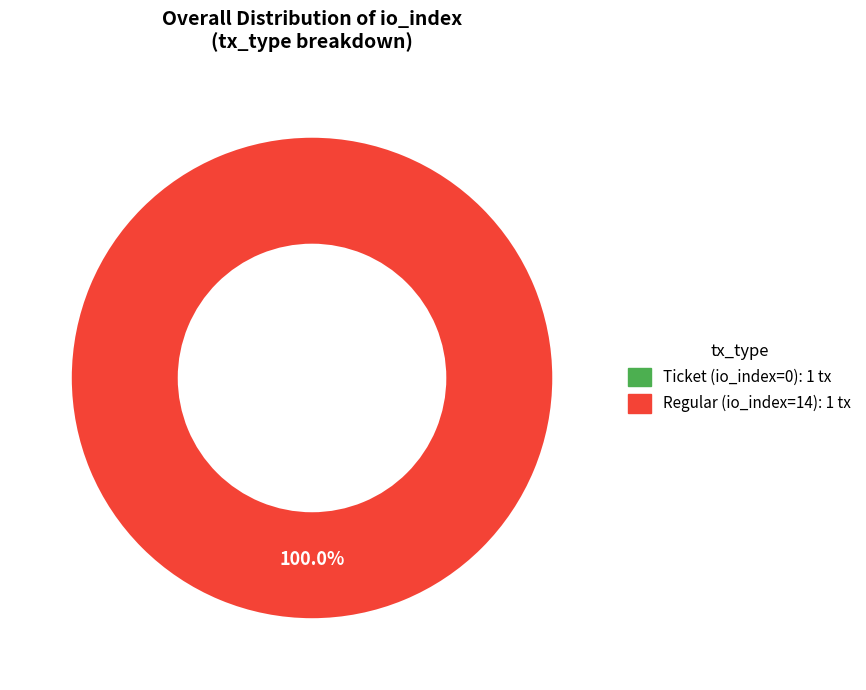

Rank the categories by value from highest to lowest.

Regular (io_index=14), Ticket (io_index=0)